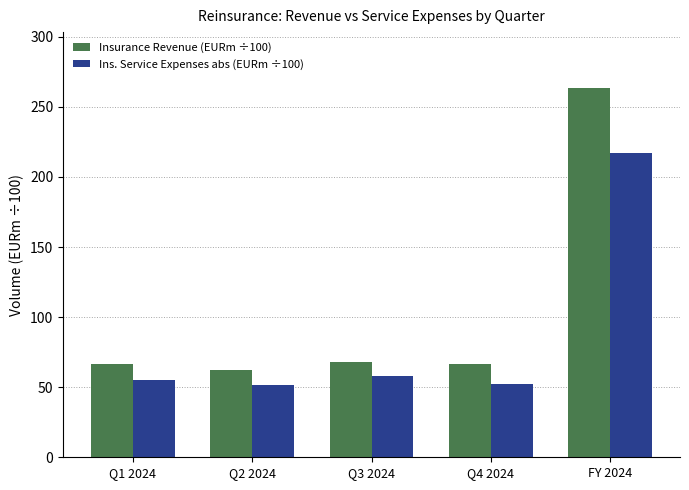

What is the difference between the maximum and minimum values in the Insurance Revenue (EURm ÷100) series?

201.4